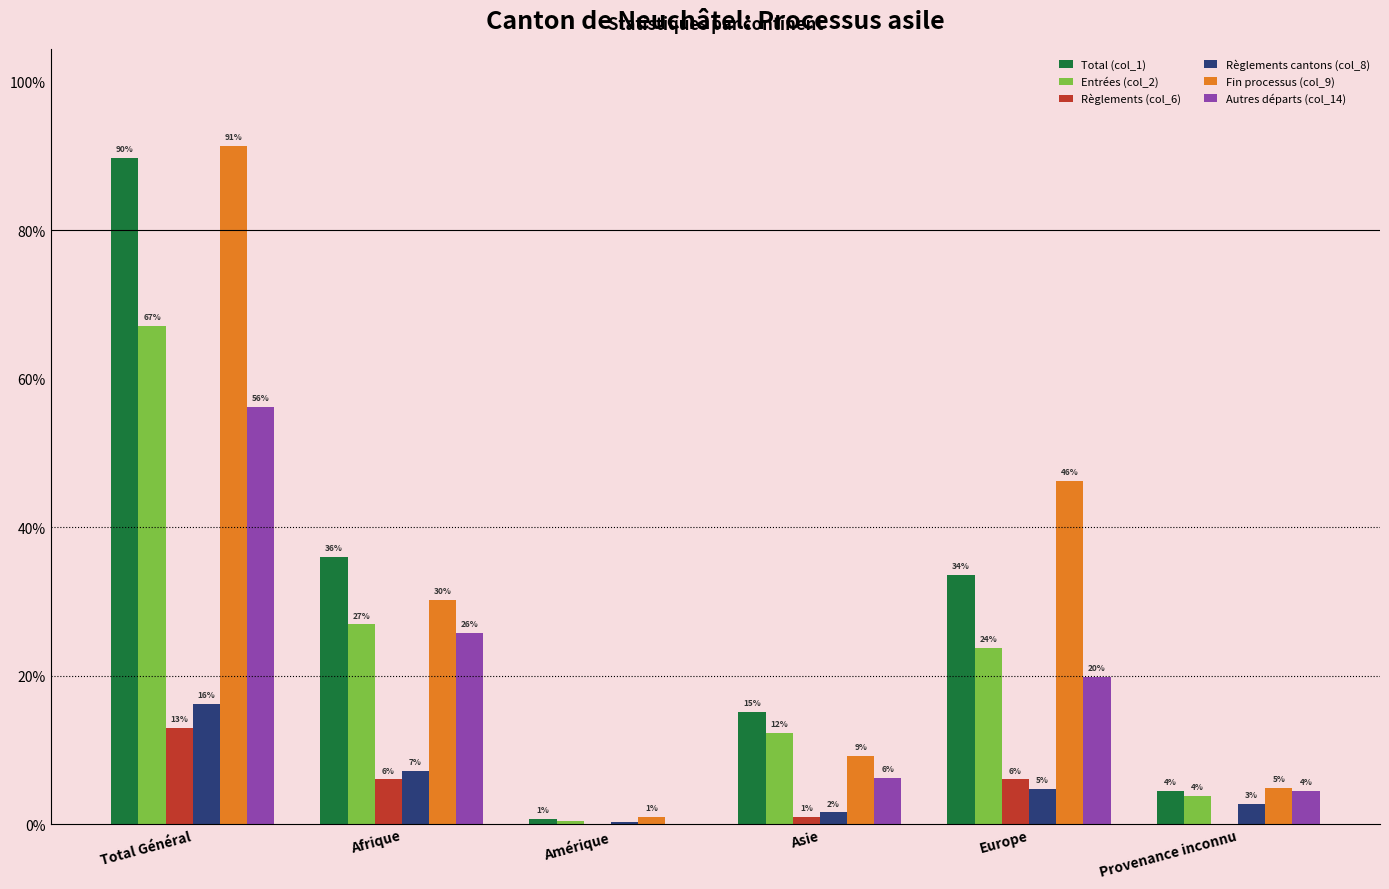

Does the chart contain stacked bars?

No